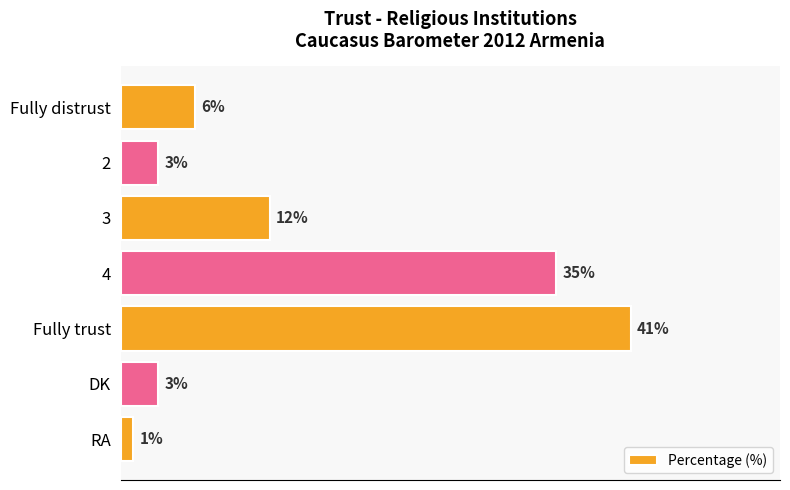

Are the bars grouped side by side (vs. stacked)?

No